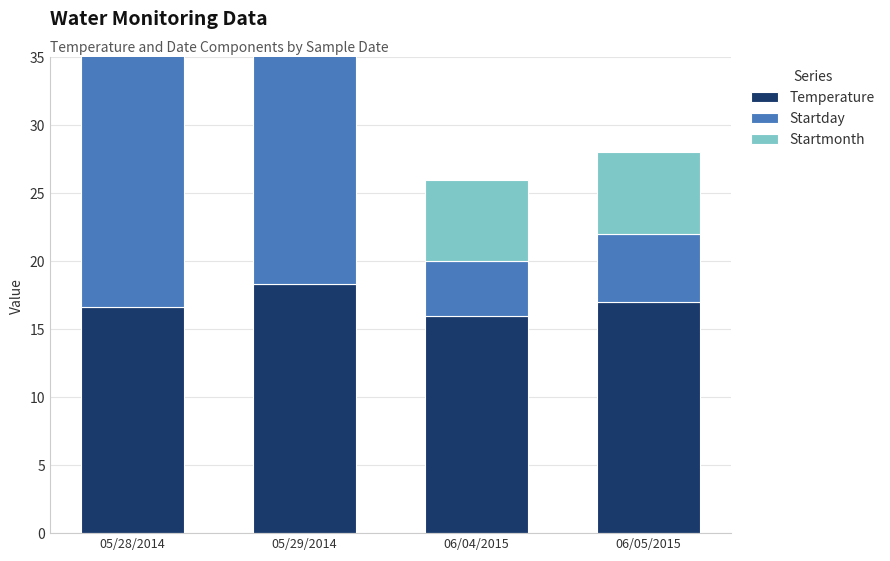

What is the maximum value shown in the chart?

29.0